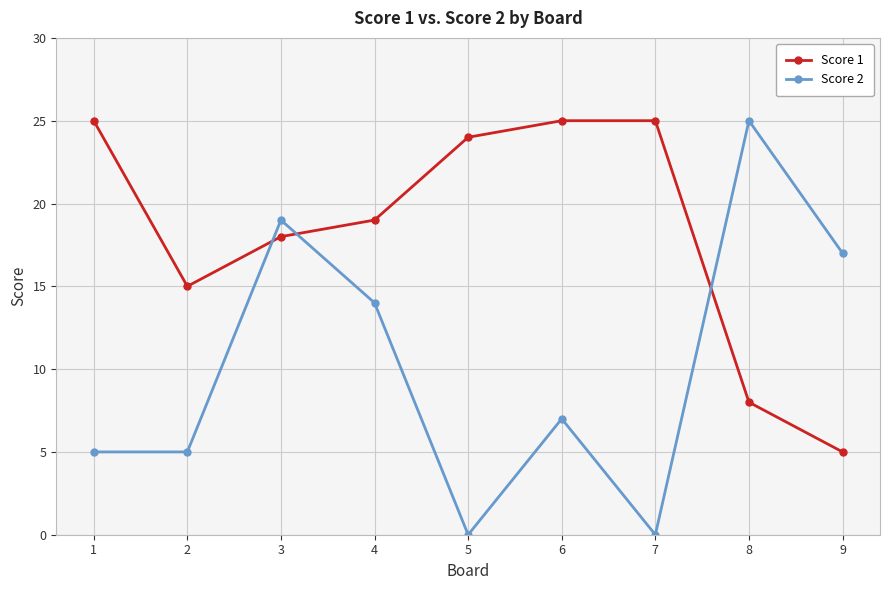

How many lines are shown in the chart?

2